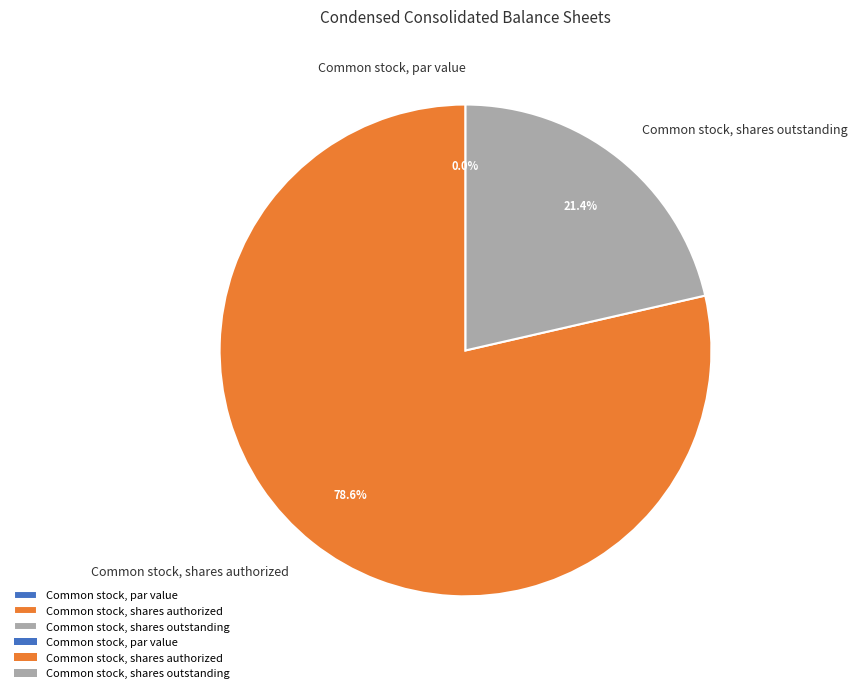

Does Common stock, shares authorized account for over 50% of the chart?

Yes